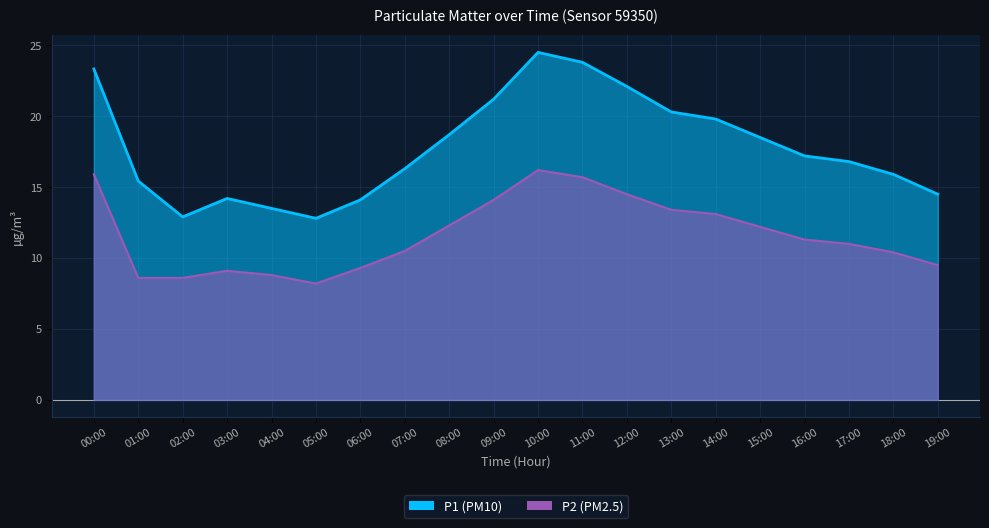

True or false: P1 and P2 cross at least once.

False